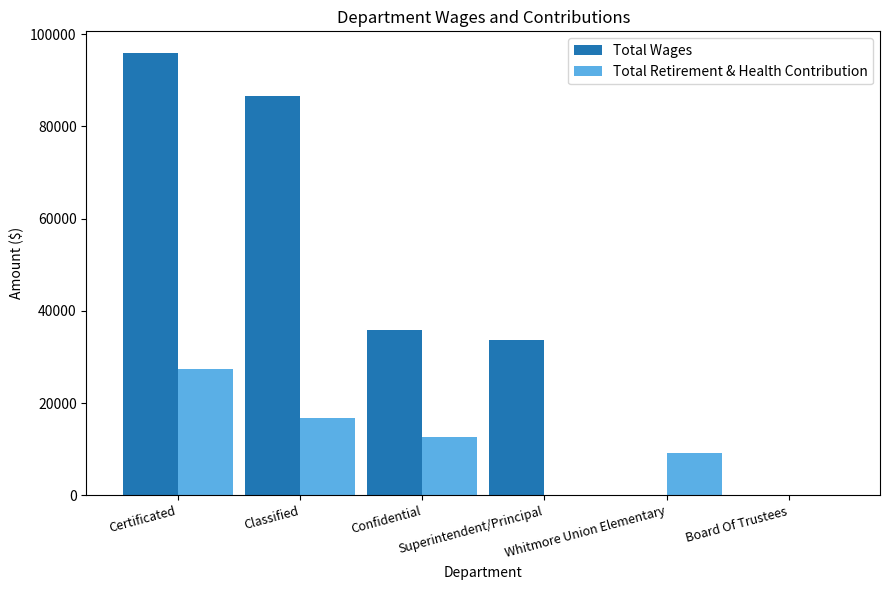

Which series has the largest total across all categories?

Total Wages